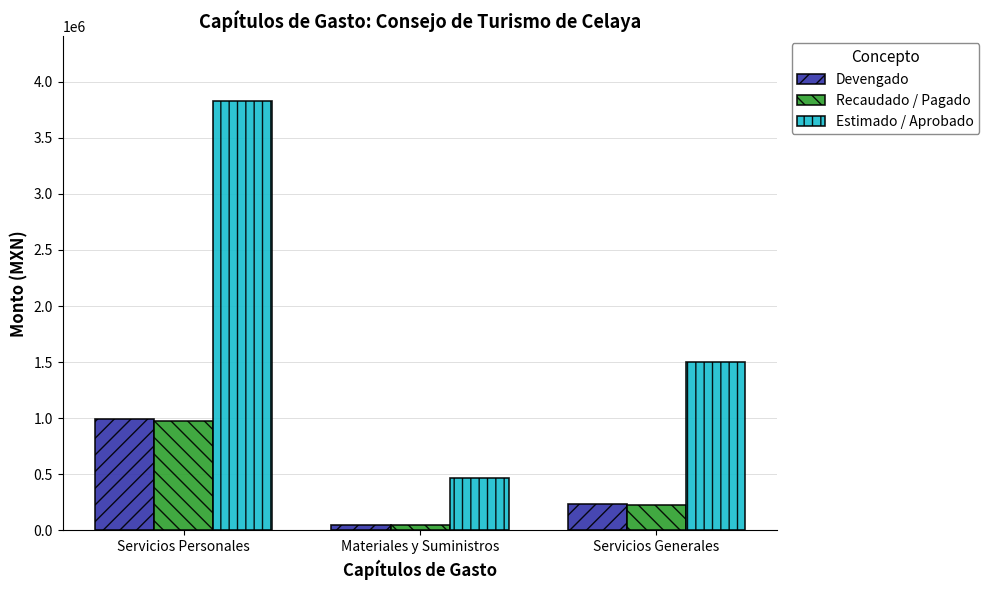

What is the label of the 1st bar from the left?

Servicios Personales